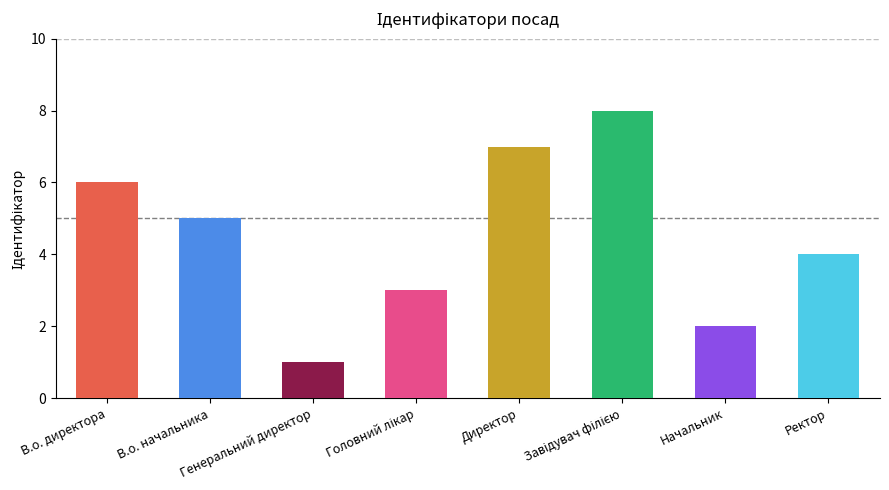

List the labels in order of value, largest first.

Завідувач філією, Директор, В.о. директора, В.о. начальника, Ректор, Головний лікар, Начальник, Генеральний директор